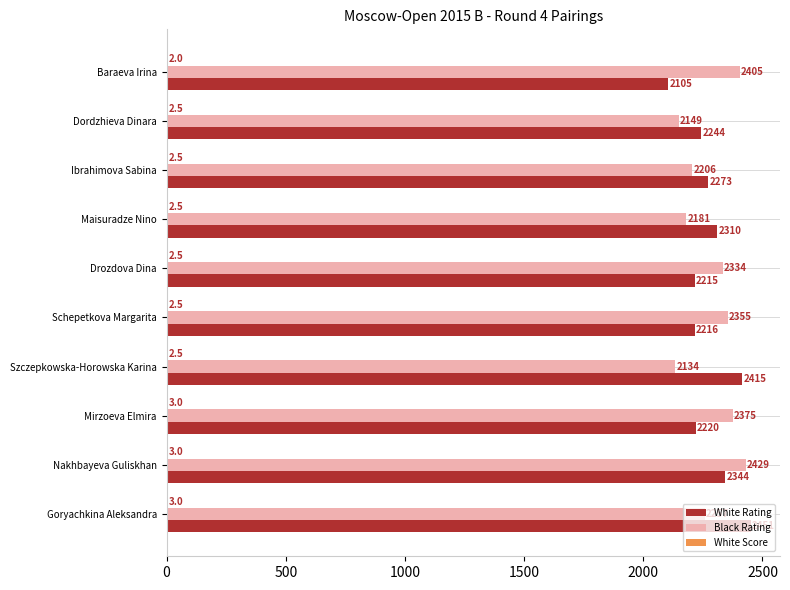

The Black Rating series shows 3127.5 at Ibrahimova Sabina. True or false?

False